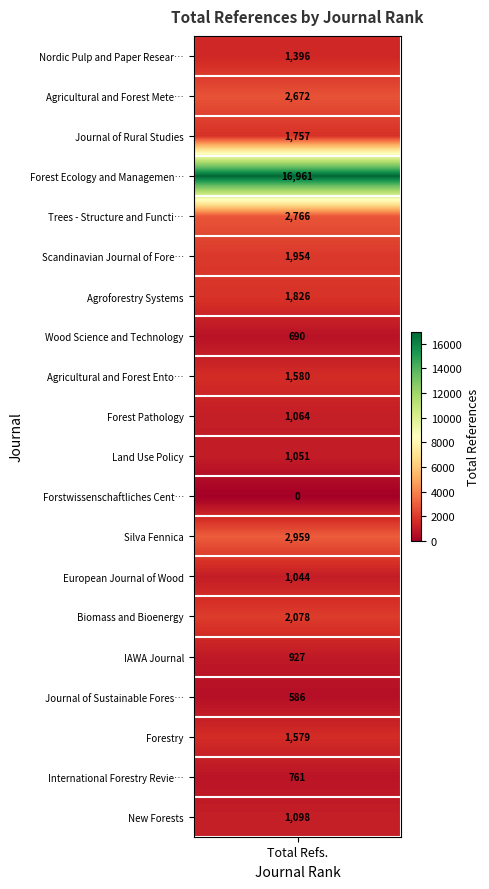

True or false: the data shows 927 at IAWA Journal.

True